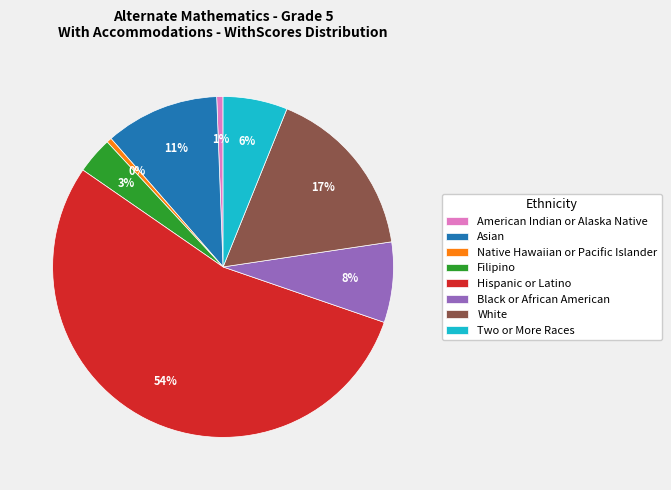

What percentage is the American Indian or Alaska Native slice, to the nearest percent?

1%